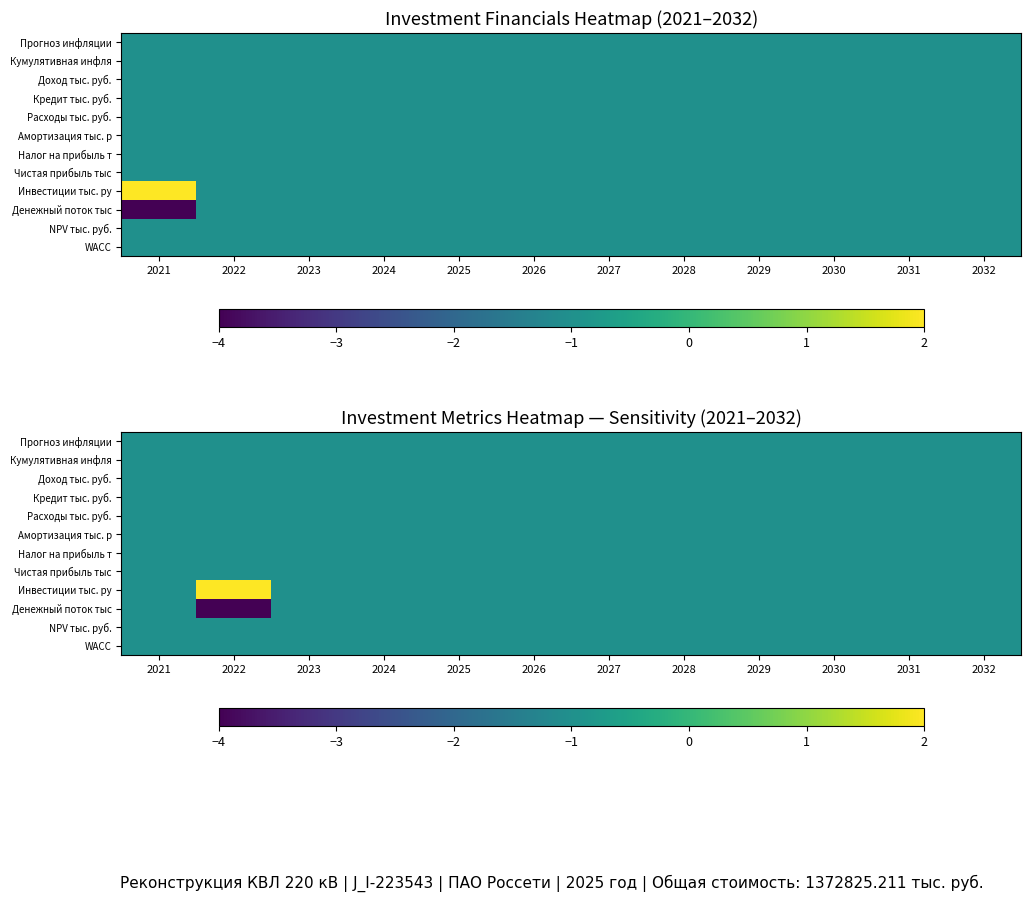

The value of Налог на прибыль т at 2026 is -1.0. True or false?

True